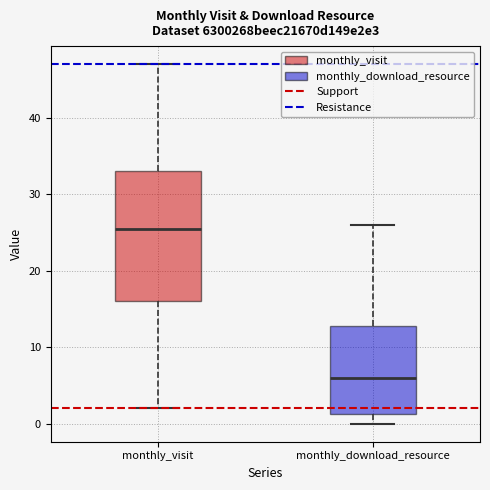

Comparing the boxes themselves (not the whiskers), which one is the tallest?

monthly_visit